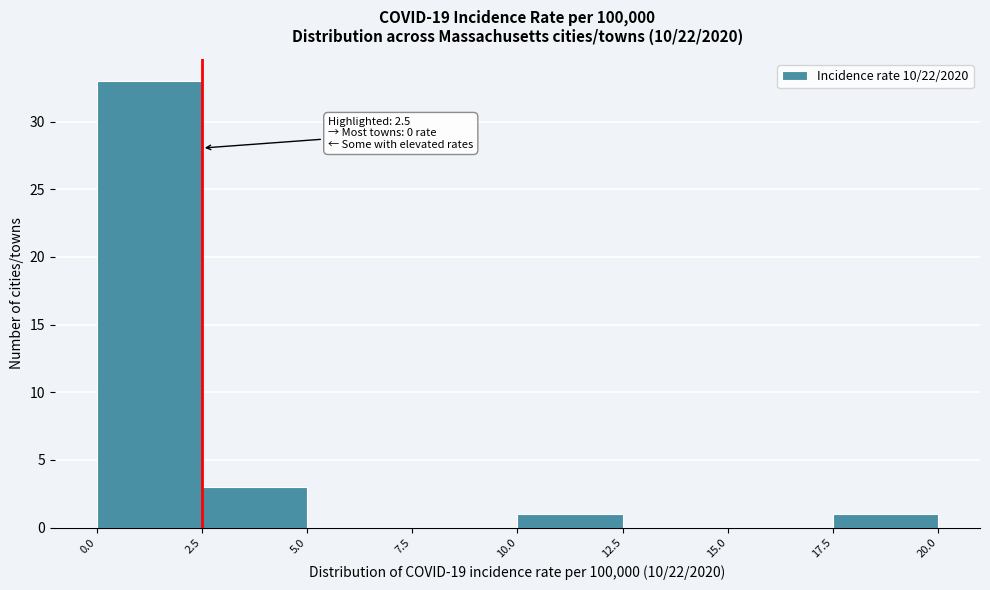

Which range on the x-axis has the tallest bar?

0.0 to 2.5